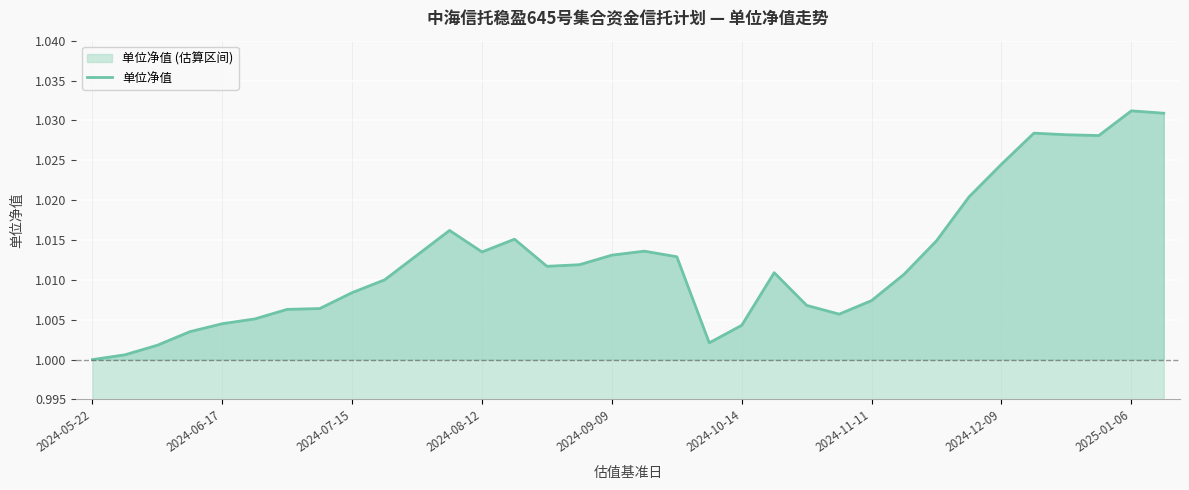

What is the maximum value shown in the chart?

1.0